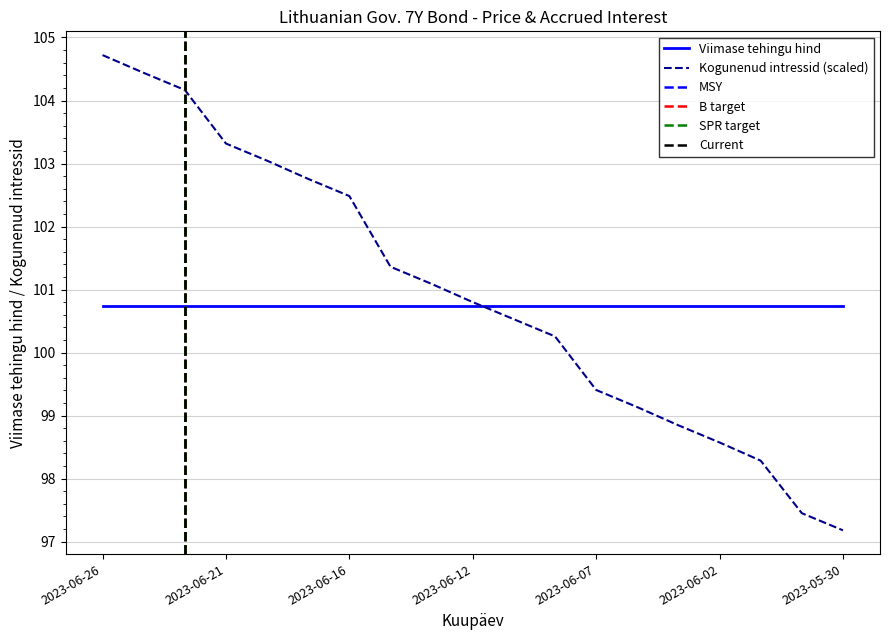

Reading left to right, transcribe all the data shown in this chart.

2023-06-26=104.7	2023-06-23=104.4	2023-06-22=104.2	2023-06-21=103.3	2023-06-20=103.0	2023-06-19=102.8	2023-06-16=102.5	2023-06-14=101.4	2023-06-13=101.1	2023-06-12=100.8	2023-06-09=100.5	2023-06-08=100.3	2023-06-07=99.4	2023-06-06=99.1	2023-06-05=98.8	2023-06-02=98.6	2023-06-01=98.3	2023-05-31=97.5	2023-05-30=97.2